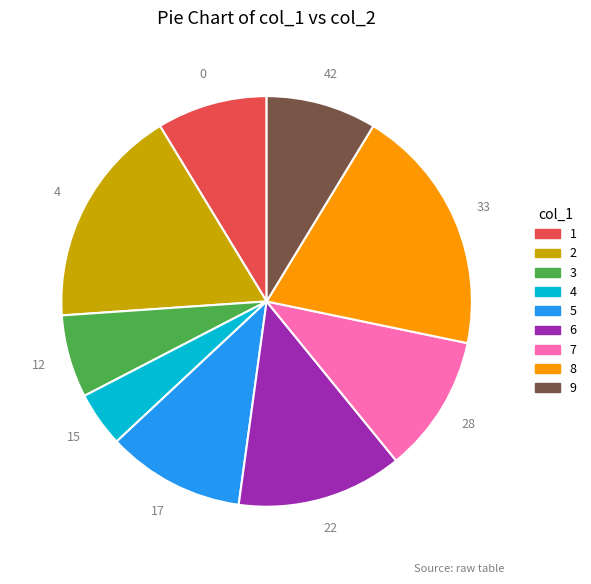

Which category has the smallest portion of the pie?

4